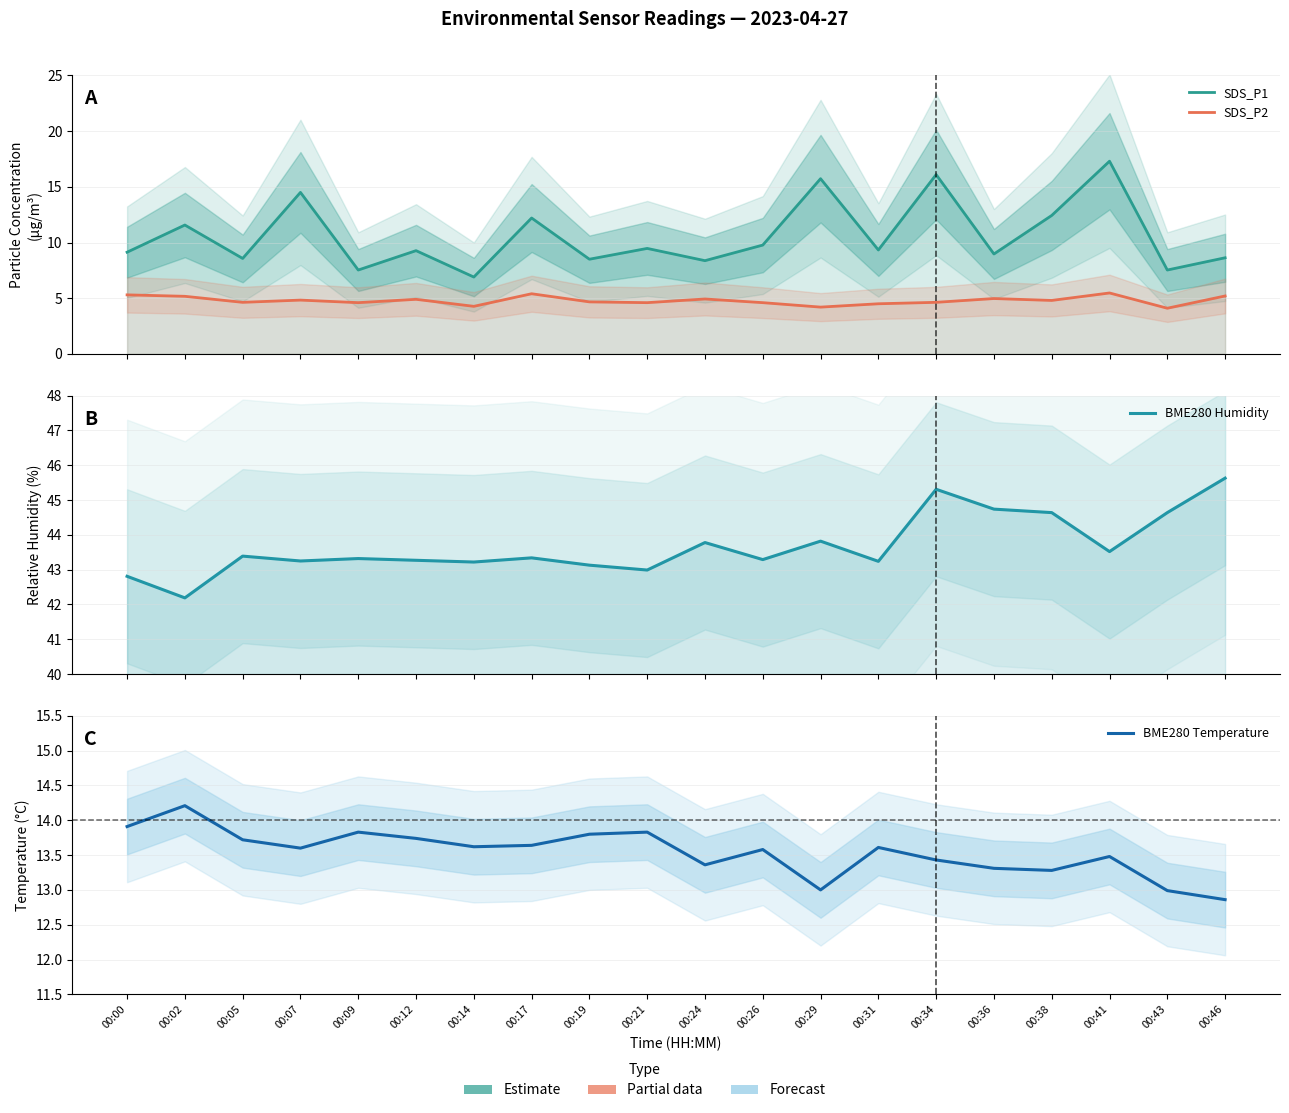

What is the lowest value of the BME280 Temperature series?

12.9